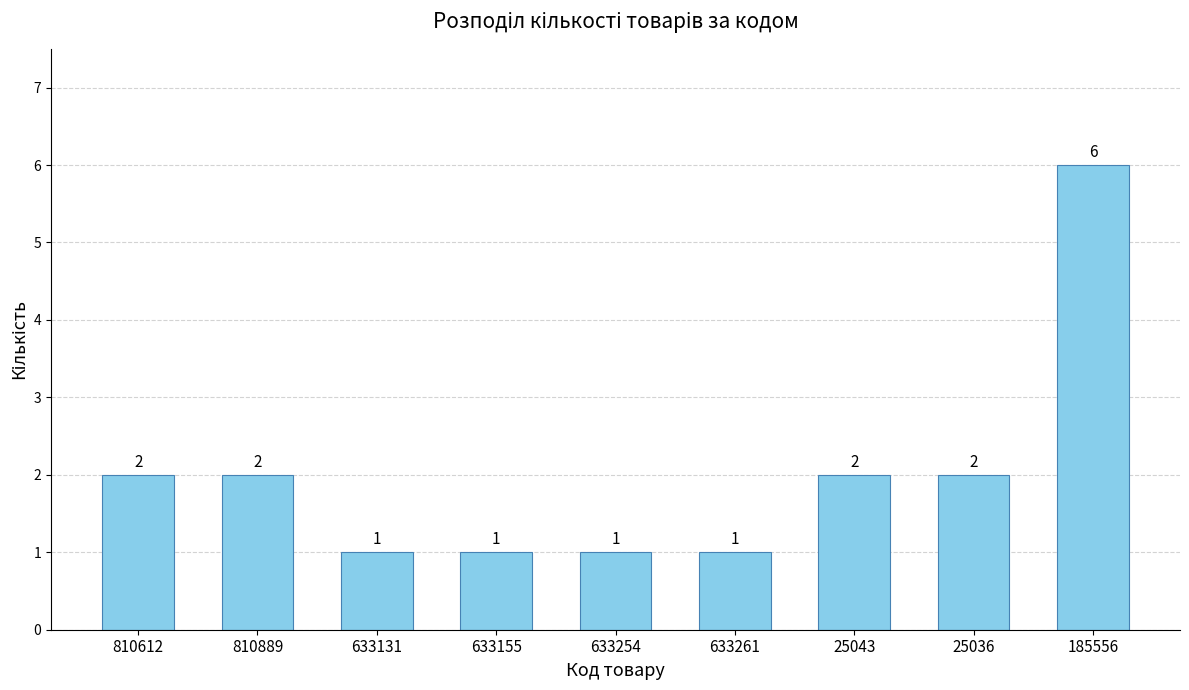

What is the greatest value displayed?

6